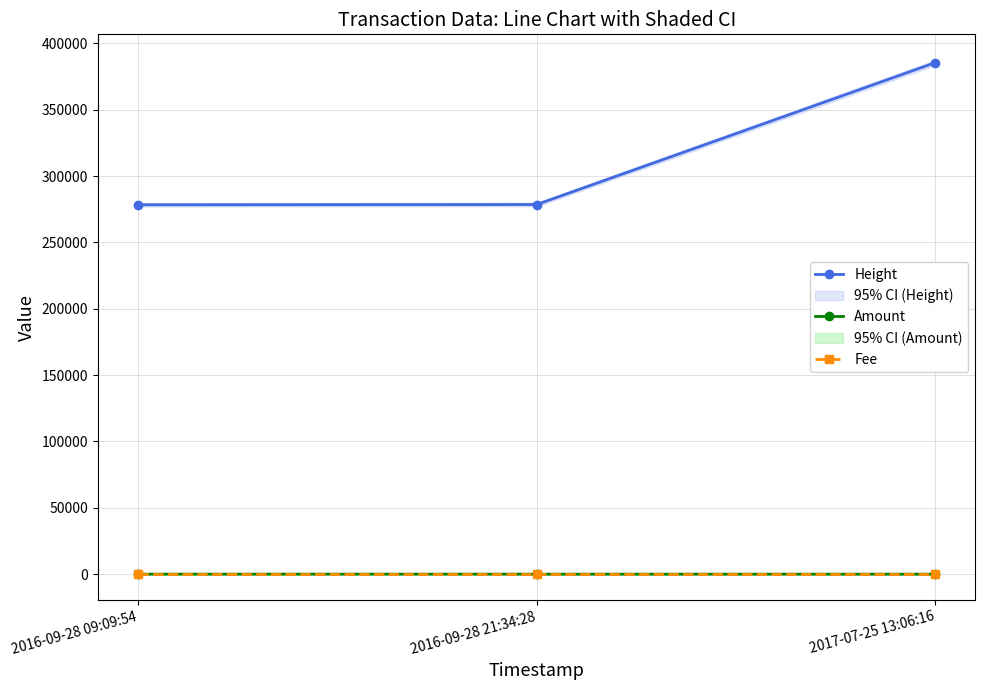

What is the total value across all series at 2016-09-28 21:34:28?

278524